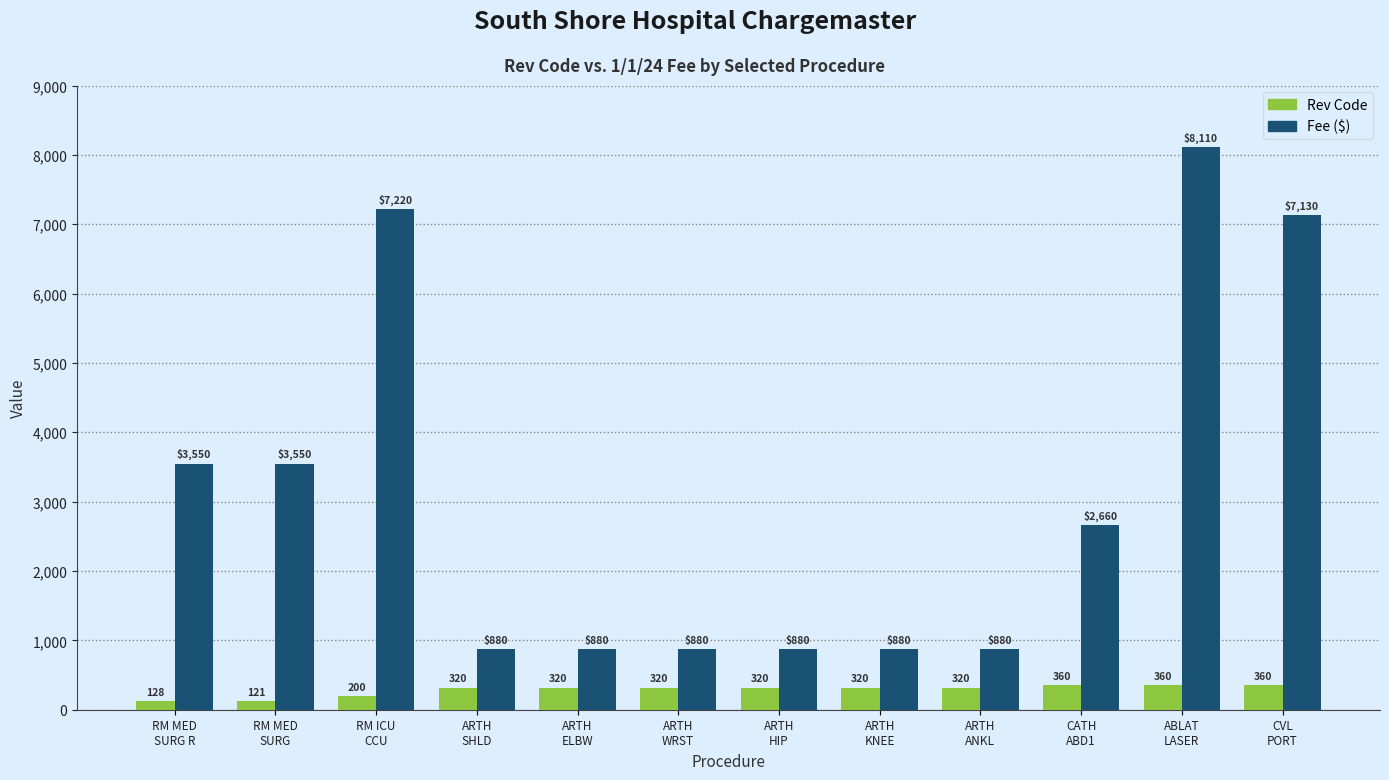

List the series in order of their overall mean, highest first.

Fee ($), Rev Code